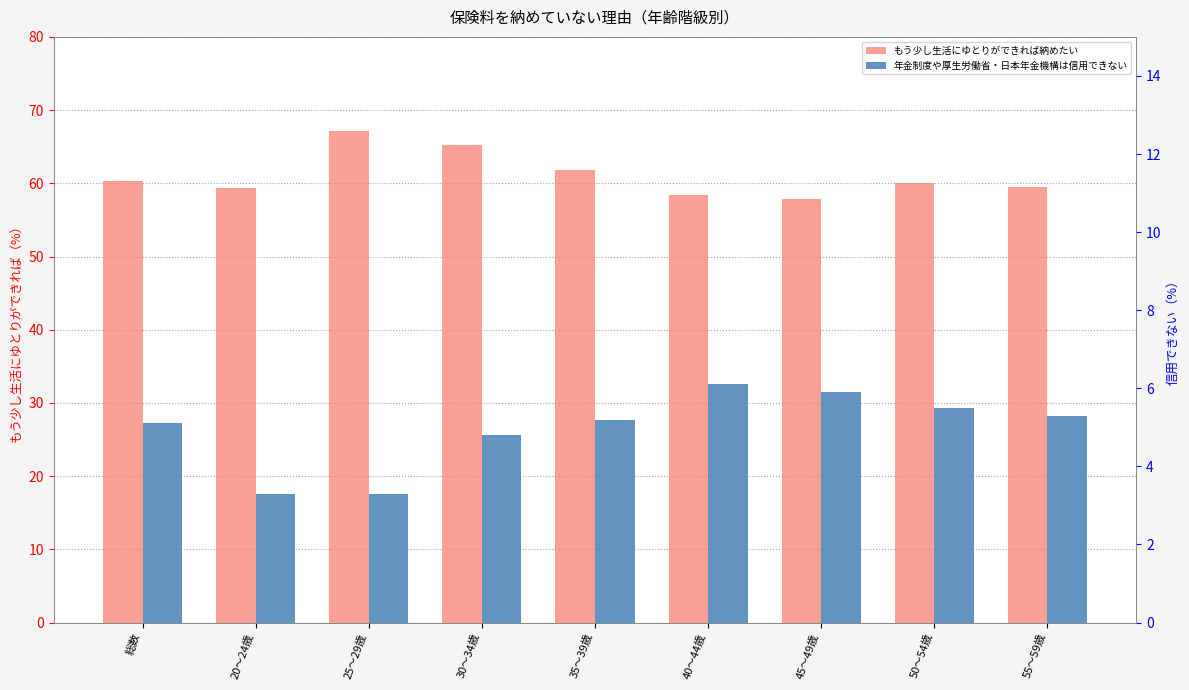

What position from the right is 40～44歳?

4